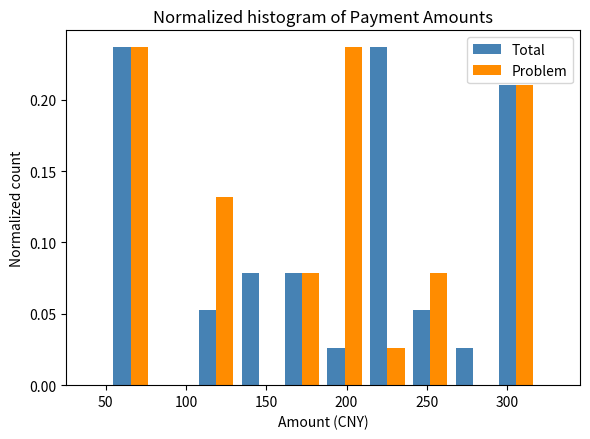

Reading left to right, transcribe this chart: for each range on the x-axis, give the height of each series' bar. Neither the bar edges nor the heights are printed on the chart, so give them approximately, as read against the axes.

50 to 80: Total=0.235	Problem=0.235
80 to 105: Total=0	Problem=0
105 to 130: Total=0.055	Problem=0.130
130 to 160: Total=0.080	Problem=0
160 to 185: Total=0.080	Problem=0.080
185 to 210: Total=0.025	Problem=0.235
210 to 240: Total=0.235	Problem=0.025
240 to 265: Total=0.055	Problem=0.080
265 to 290: Total=0.025	Problem=0
290 to 320: Total=0.210	Problem=0.210